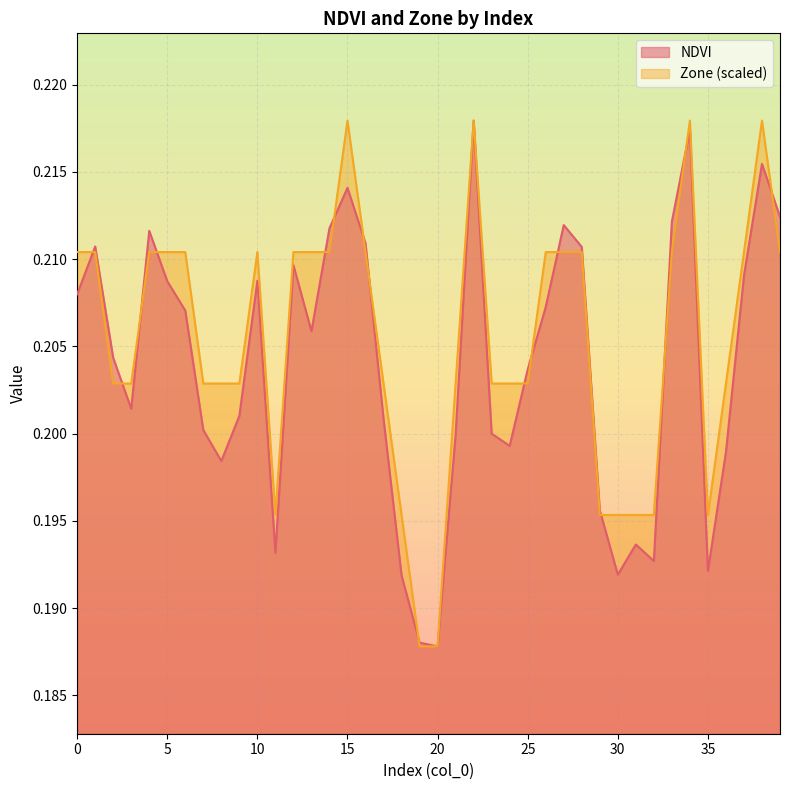

At 8, list the series in order from largest to smallest.

Zone, NDVI